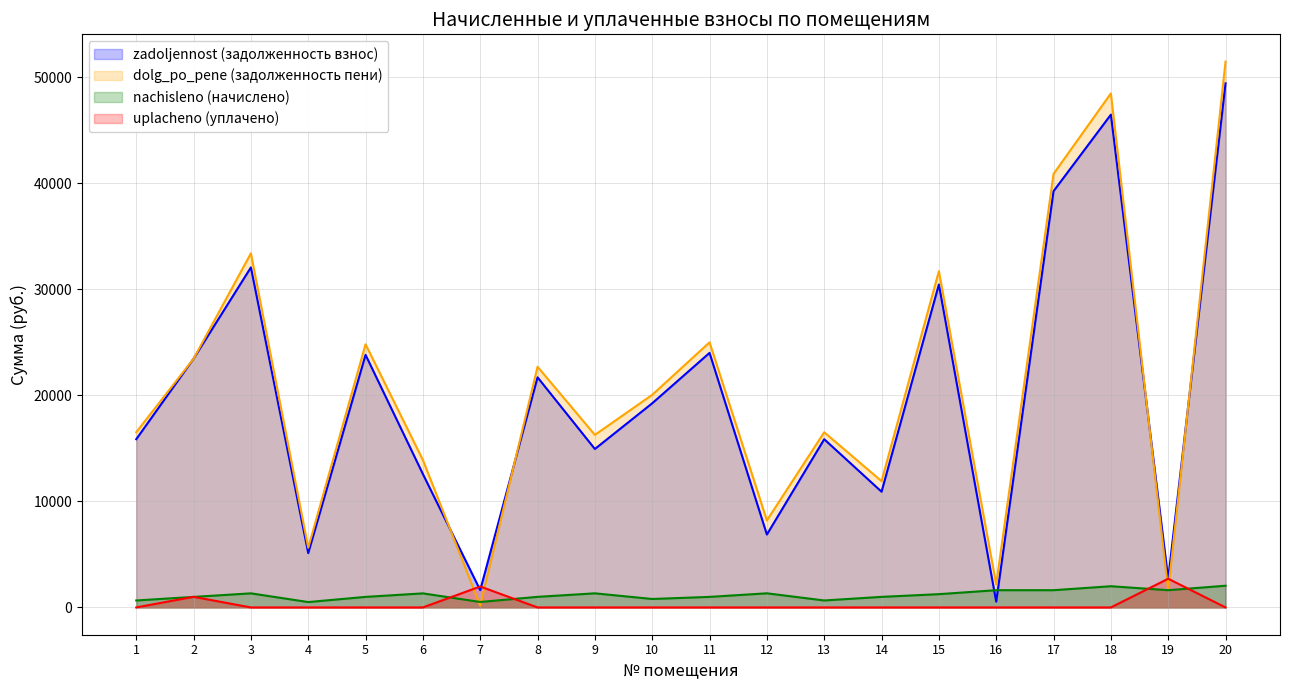

At which label is uplacheno closest to 1354?

2